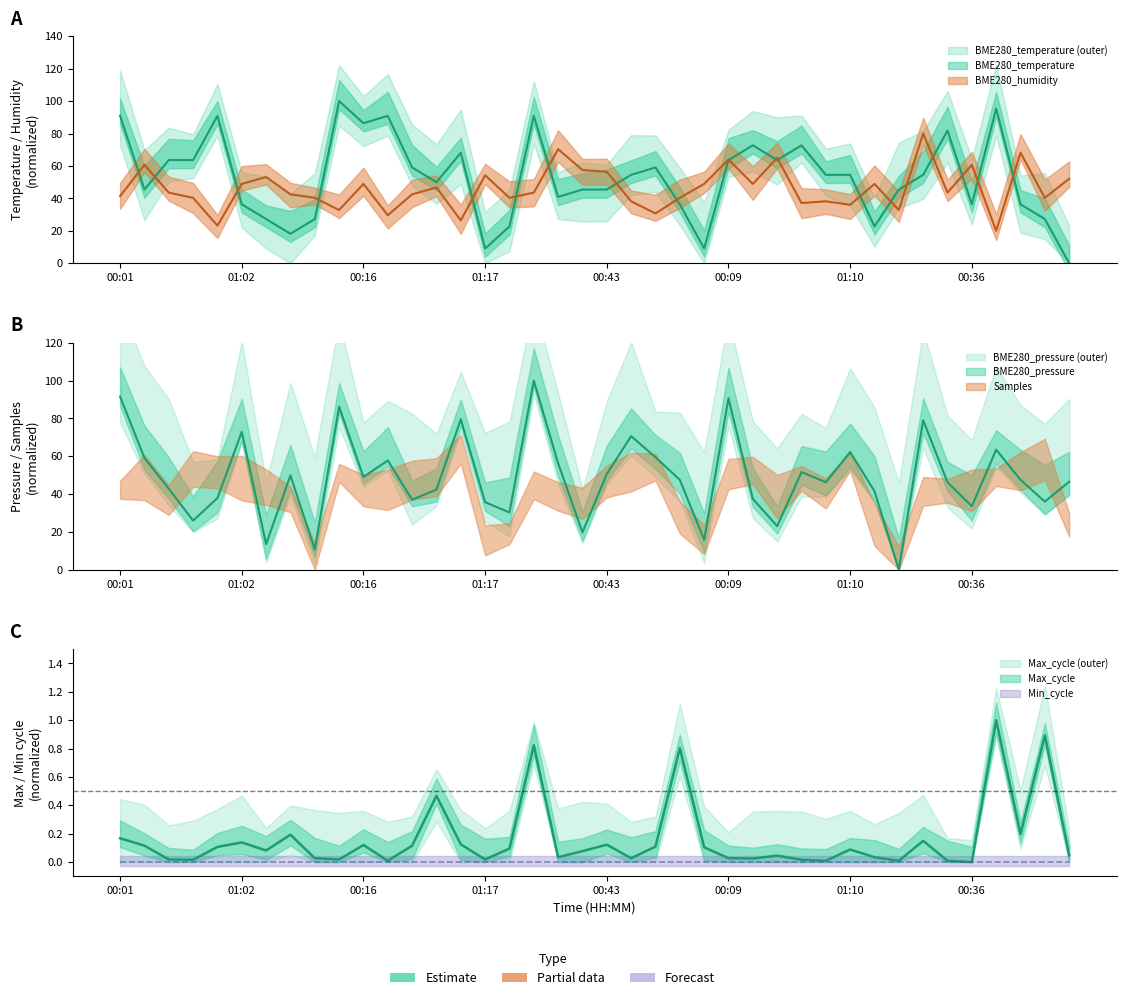

Does the chart display data point markers on the line(s)?

No